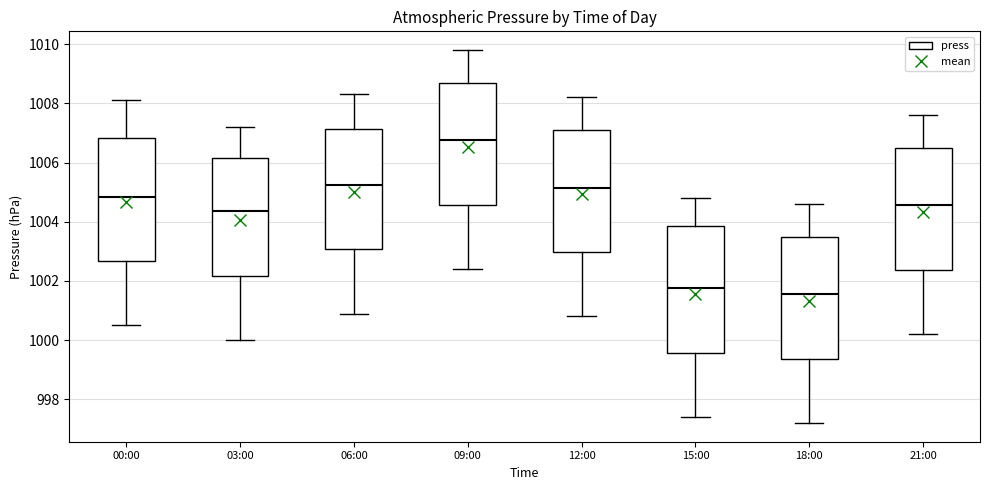

Reading left to right, read every box against the y-axis: the position of its median line, the range the box covers, and the ends of its whiskers. The values are not printed on the chart, so give them approximately, as read against the axis.

00:00: median 1004.8, box 1002.6 to 1006.8, whiskers 1000.6 to 1008.2
03:00: median 1004.4, box 1002.2 to 1006.2, whiskers 1000.0 to 1007.2
06:00: median 1005.2, box 1003.0 to 1007.2, whiskers 1001.0 to 1008.4
09:00: median 1006.8, box 1004.6 to 1008.8, whiskers 1002.4 to 1009.8
12:00: median 1005.2, box 1003.0 to 1007.2, whiskers 1000.8 to 1008.2
15:00: median 1001.8, box 999.6 to 1003.8, whiskers 997.4 to 1004.8
18:00: median 1001.6, box 999.4 to 1003.6, whiskers 997.2 to 1004.6
21:00: median 1004.6, box 1002.4 to 1006.4, whiskers 1000.2 to 1007.6